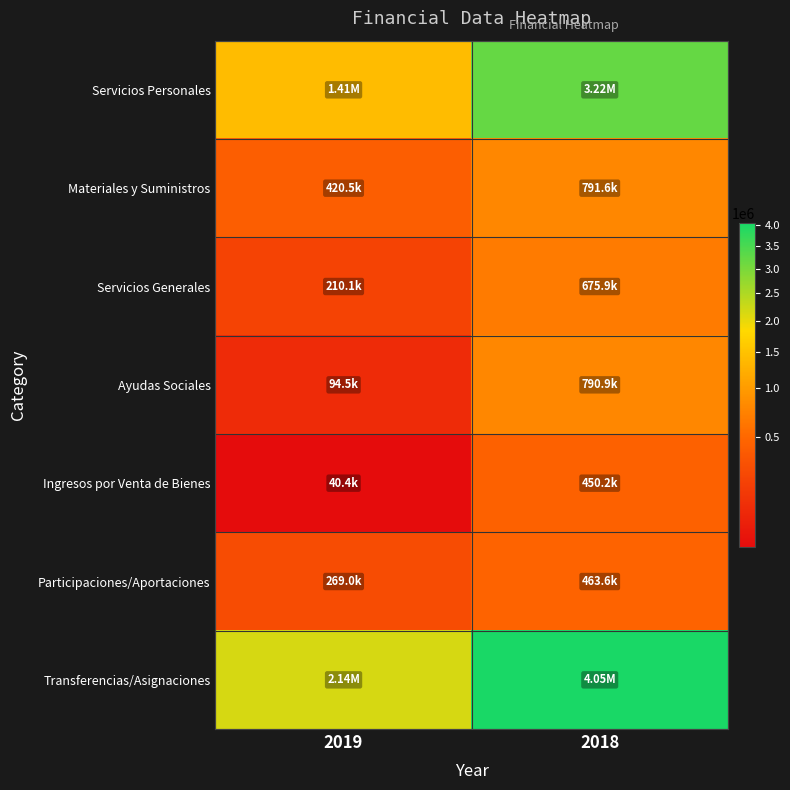

Which category has the lowest value across all series?

2019